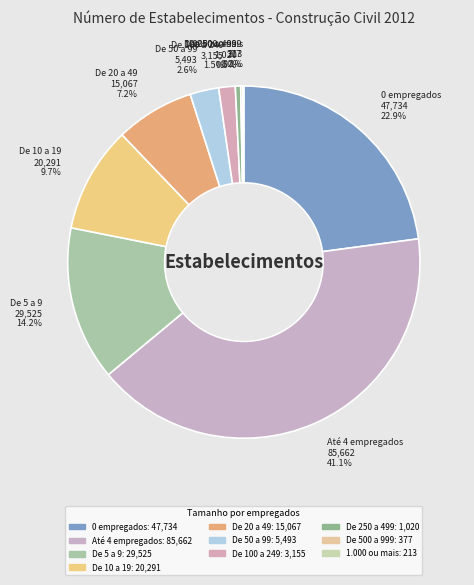

To the nearest percent, what percentage of the pie is De 20 a 49?

7%